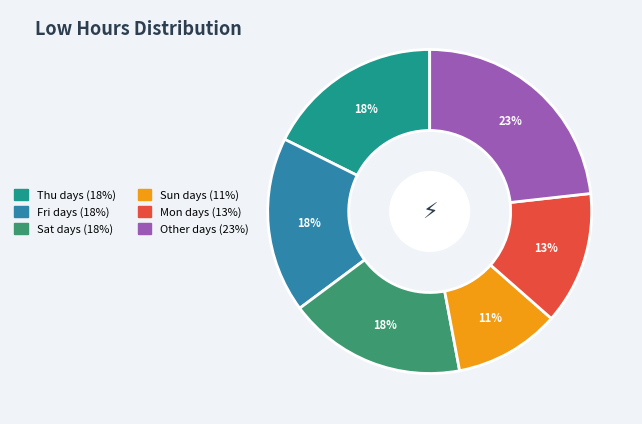

Is there a majority slice in this chart?

No